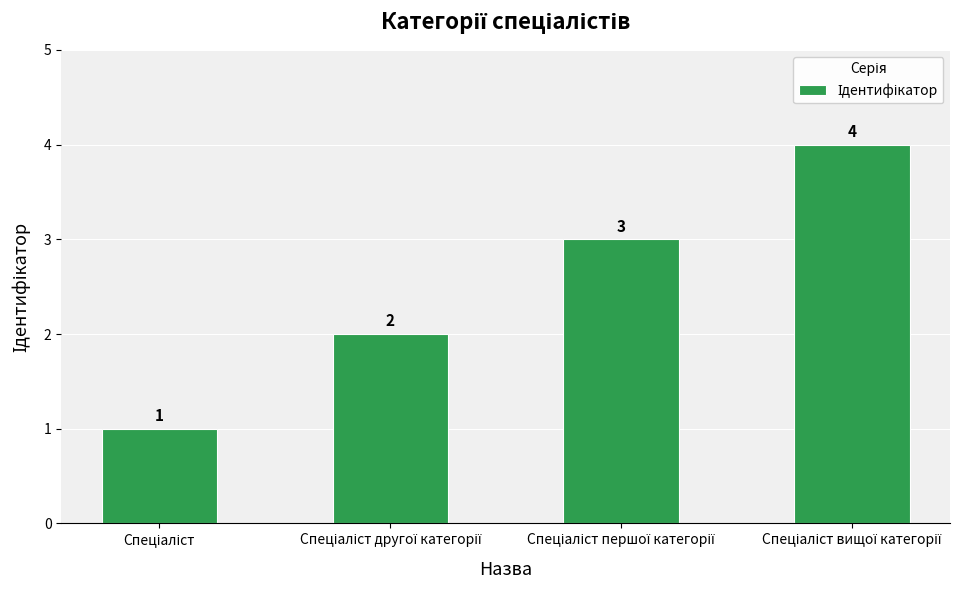

What is the difference between the maximum and minimum values?

3